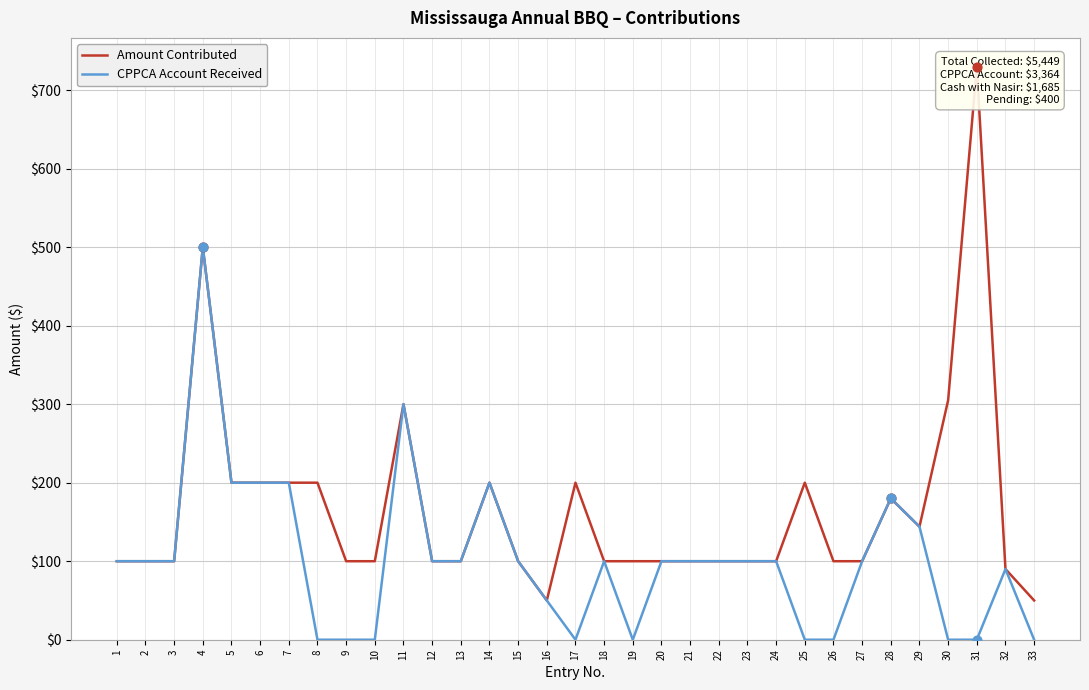

At which category is the sum across all series the highest?

4